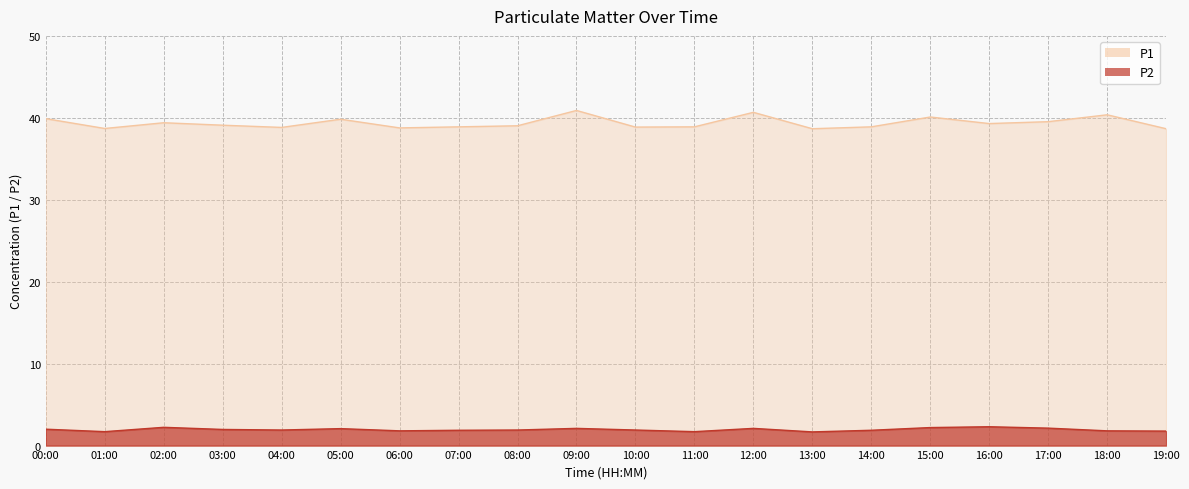

True or false: P2 and P1 intersect in this chart.

False